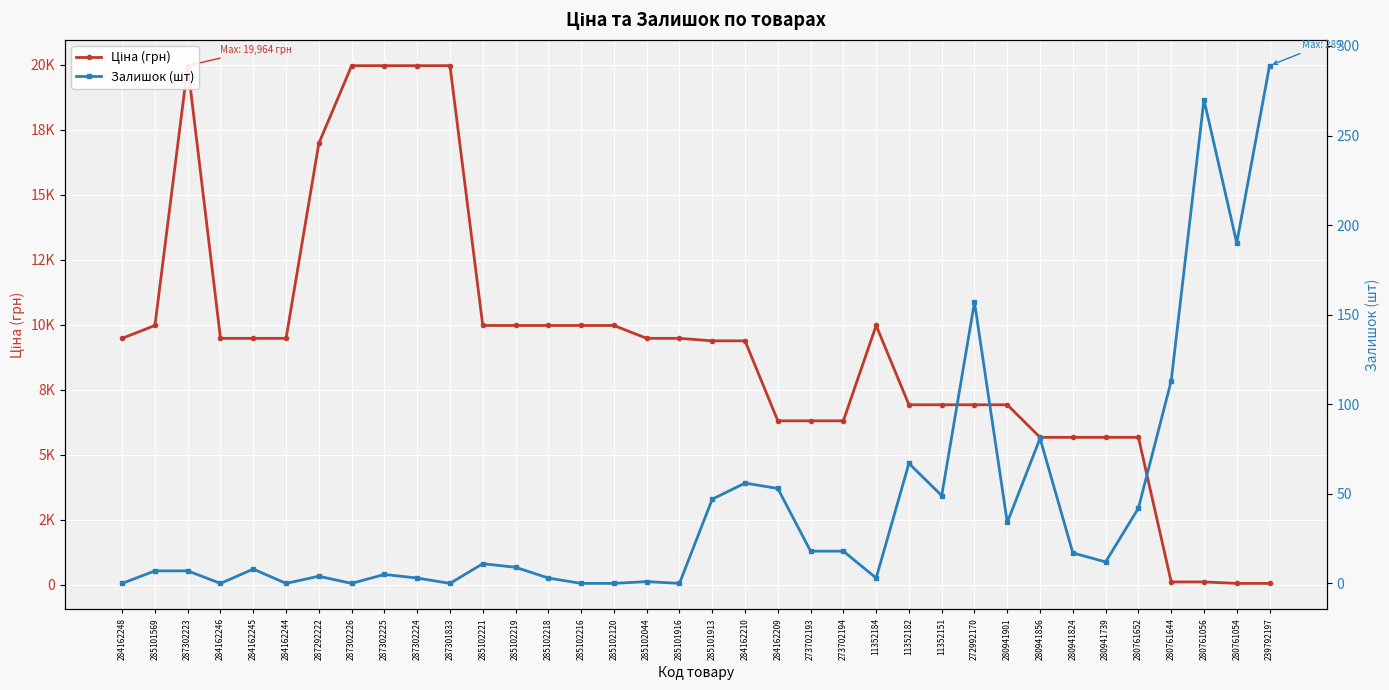

How many interior local peaks does the Ціна (грн) series have?

2